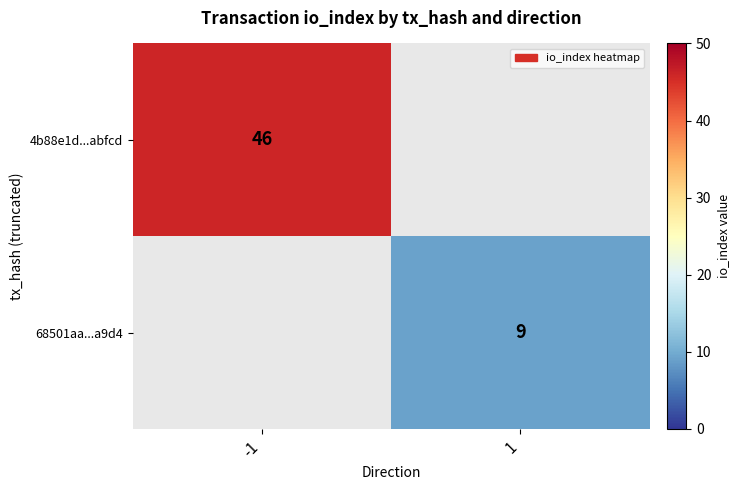

The 4b88e1d...abfcd series shows 80 at -1. True or false?

False